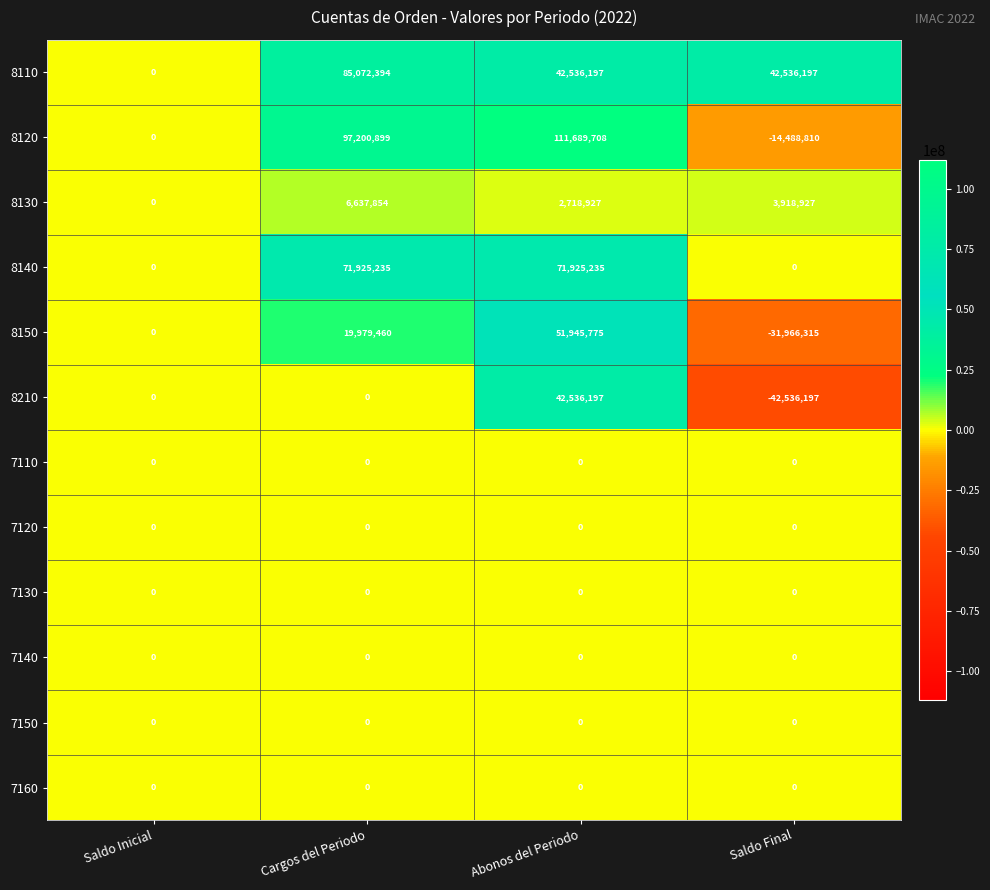

Which category has the lowest value across all series?

Saldo Final